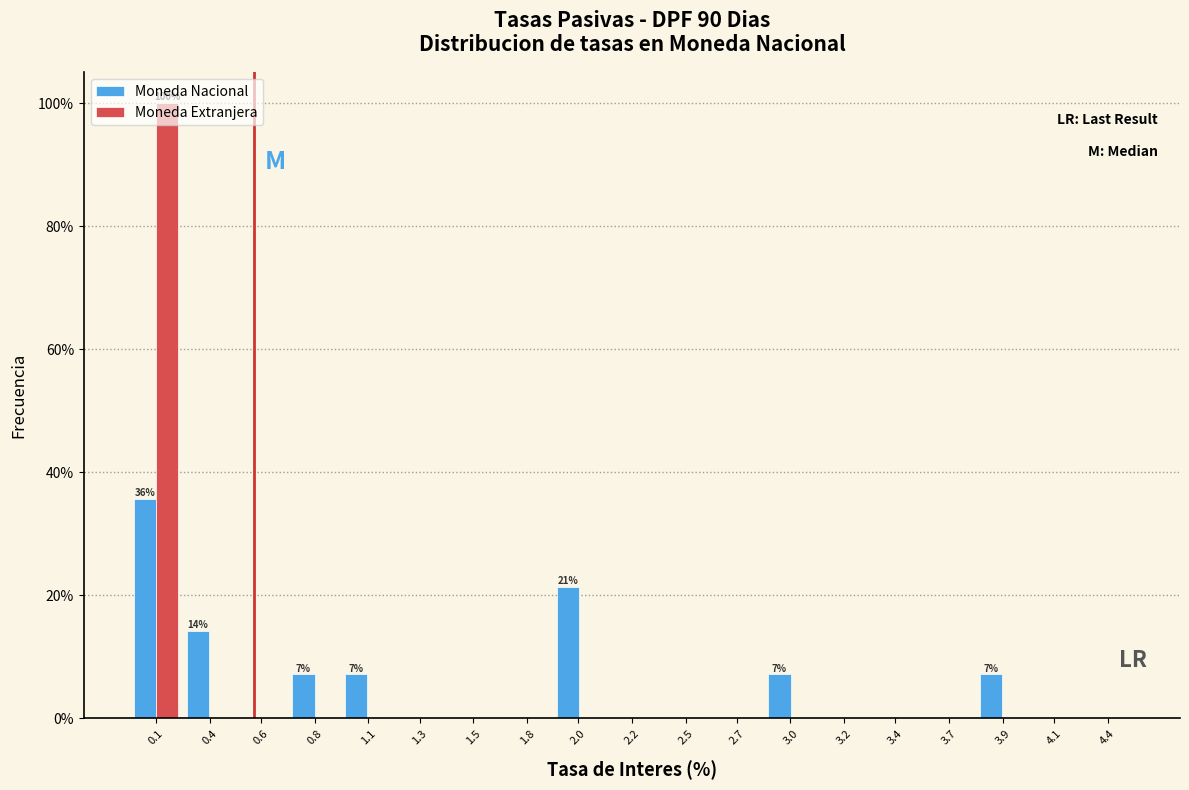

The value of Moneda Extranjera at 3.2 is 0.0. True or false?

True